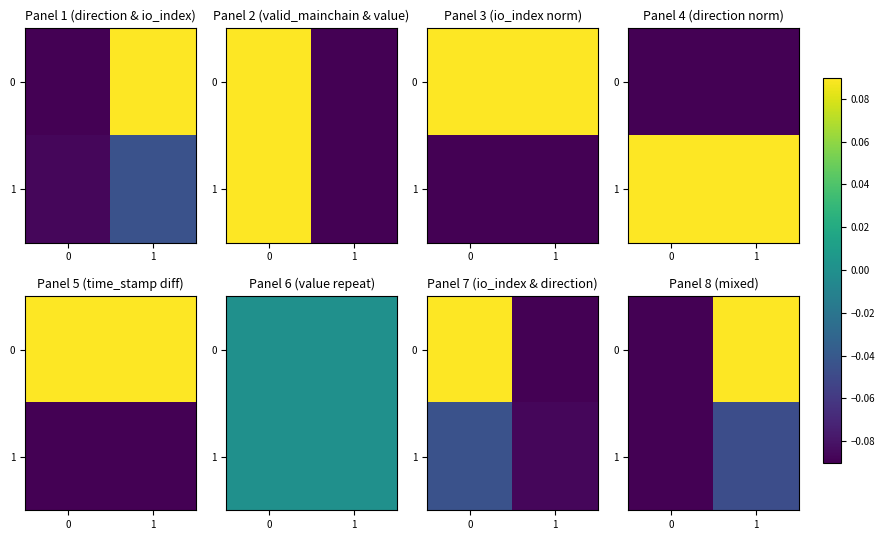

At which category is the sum across all series the highest?

1